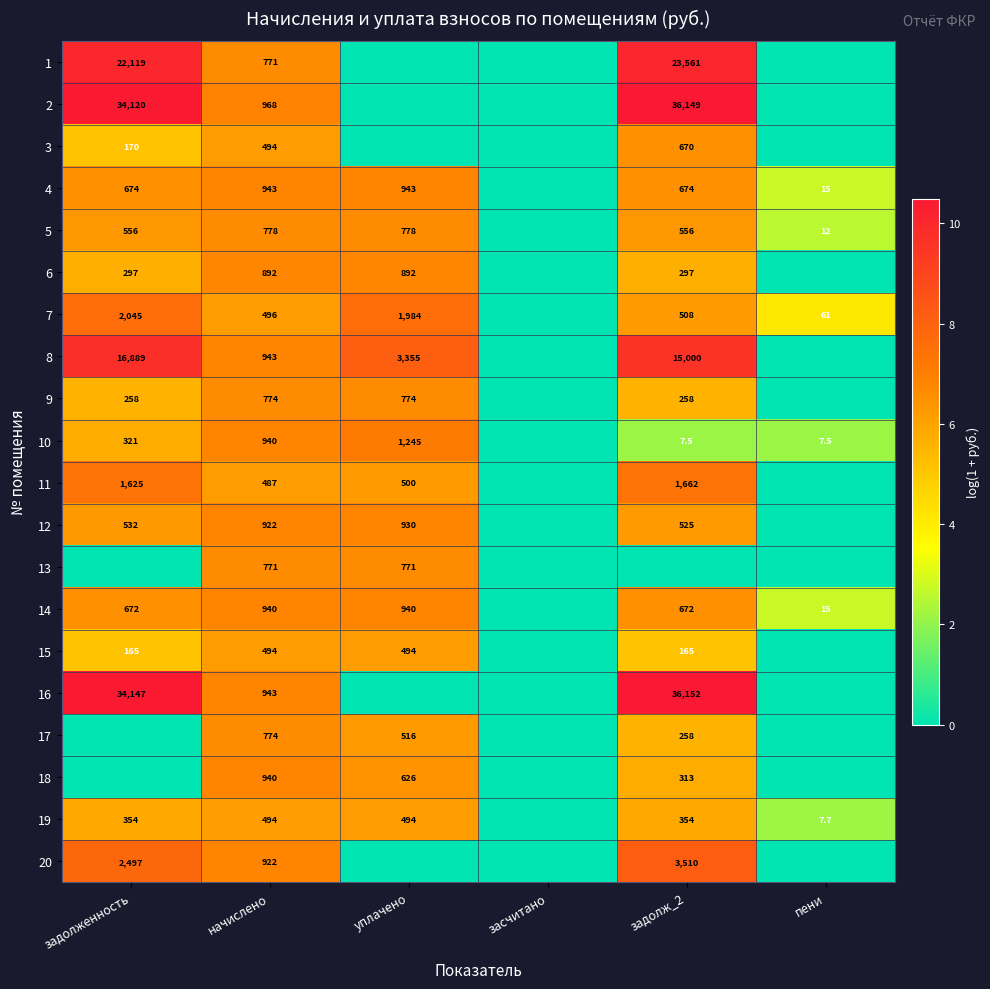

True or false: 5 has a value of 1259.0 at начислено.

False